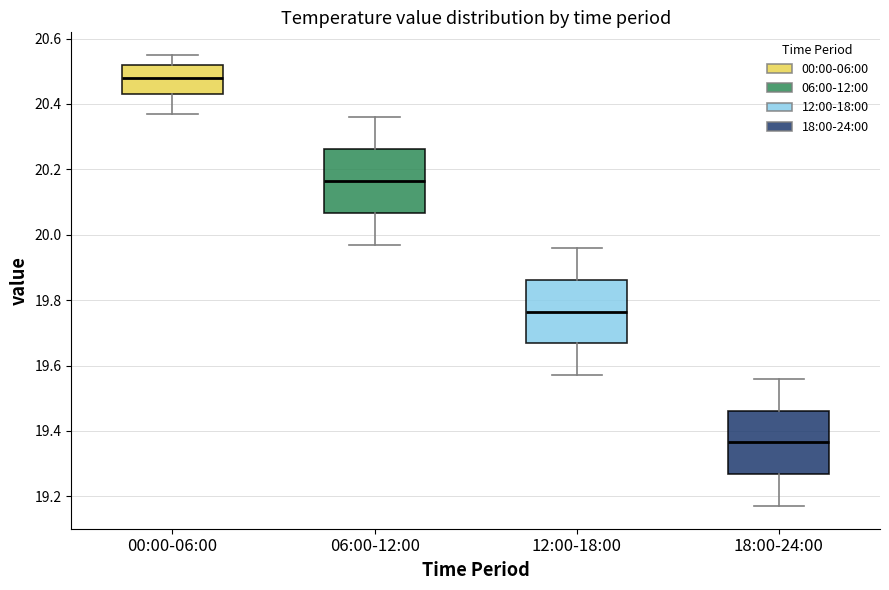

Reading left to right, read every box against the y-axis: the position of its median line, the range the box covers, and the ends of its whiskers. The values are not printed on the chart, so give them approximately, as read against the axis.

00:00-06:00: median 20.48, box 20.44 to 20.52, whiskers 20.38 to 20.56
06:00-12:00: median 20.16, box 20.06 to 20.26, whiskers 19.98 to 20.36
12:00-18:00: median 19.76, box 19.66 to 19.86, whiskers 19.58 to 19.96
18:00-24:00: median 19.36, box 19.26 to 19.46, whiskers 19.18 to 19.56